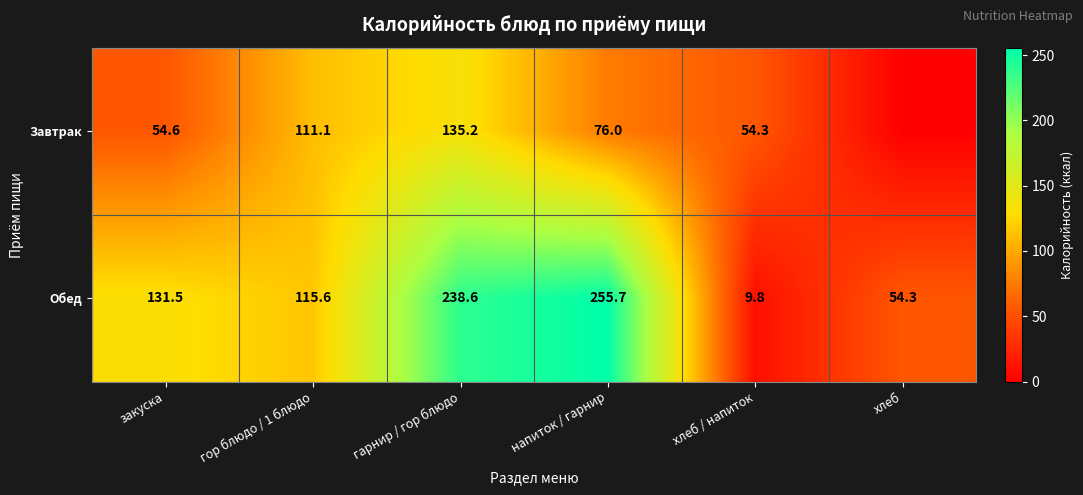

What is the difference between the Завтрак values at закуска and хлеб / напиток?

0.3